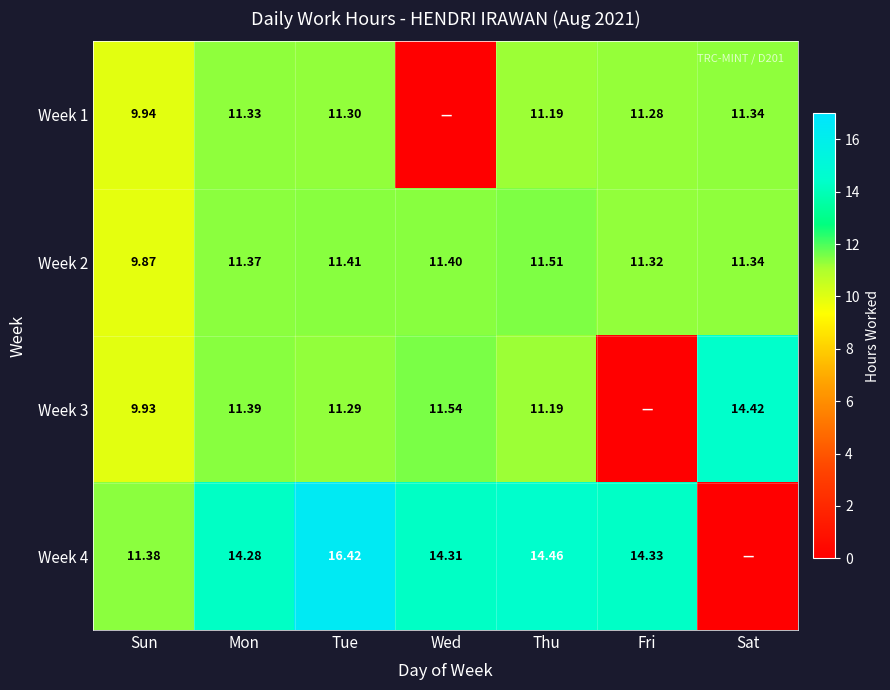

At which label does Week 2 first exceed 11?

Mon